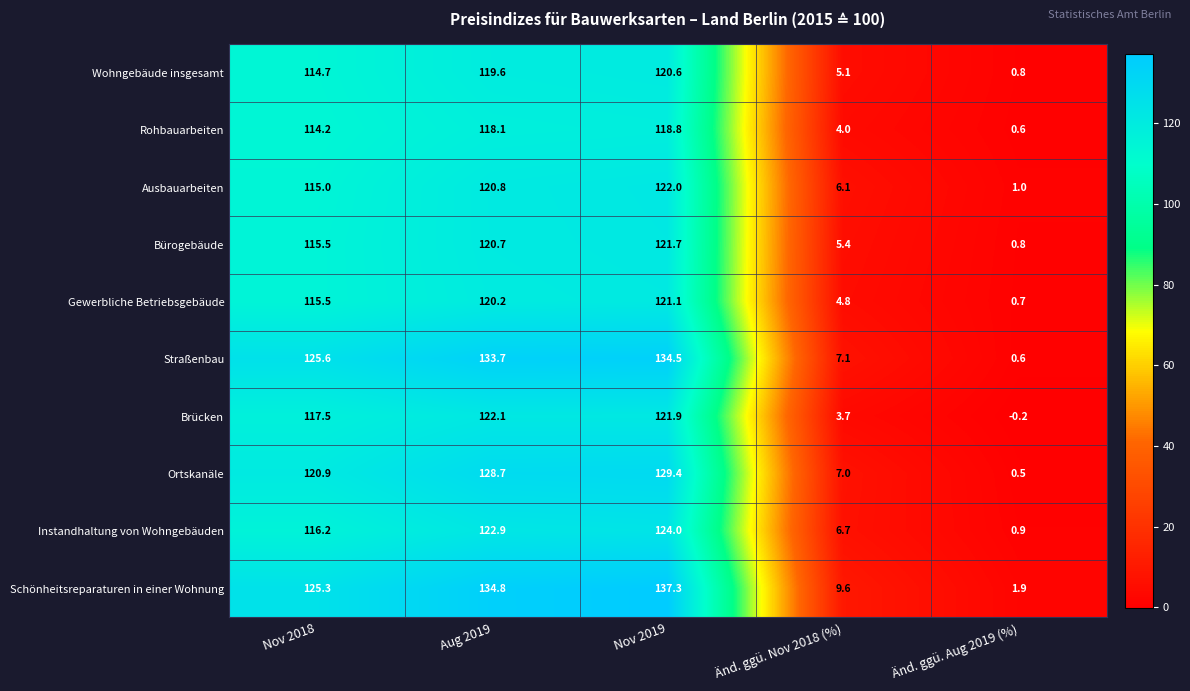

Rank the series by their maximum value, from lowest to highest.

Rohbauarbeiten, Wohngebäude insgesamt, Gewerbliche Betriebsgebäude, Bürogebäude, Ausbauarbeiten, Brücken, Instandhaltung von Wohngebäuden, Ortskanäle, Straßenbau, Schönheitsreparaturen in einer Wohnung